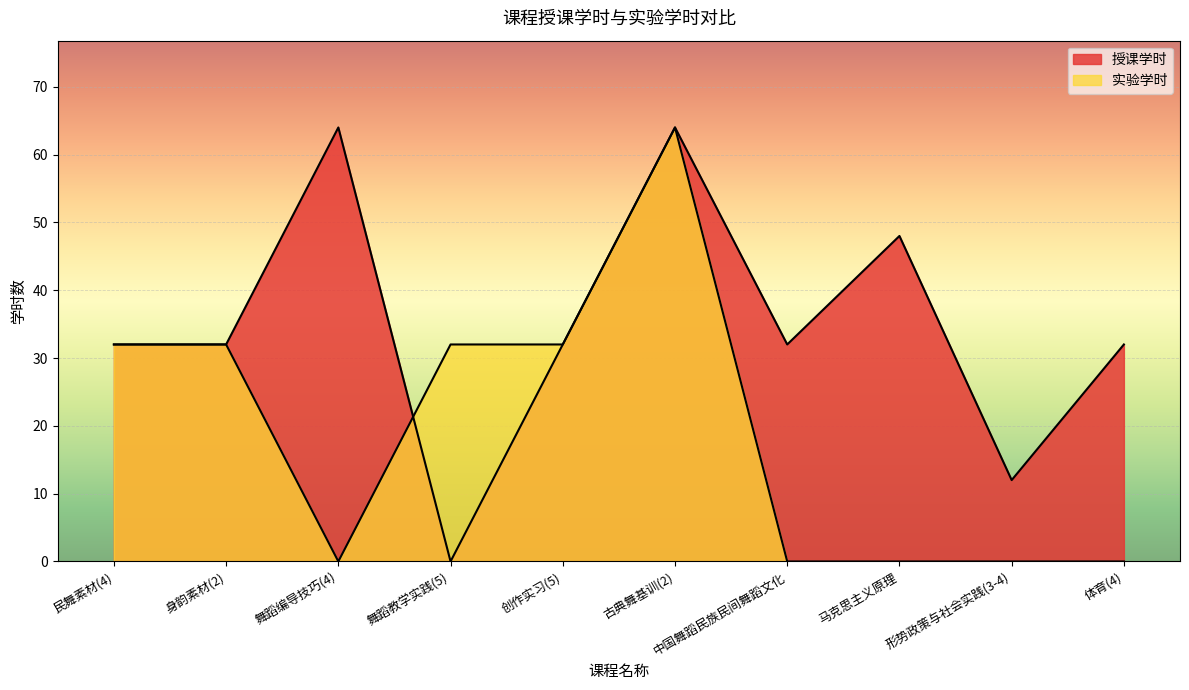

What is the maximum value shown in the chart?

64